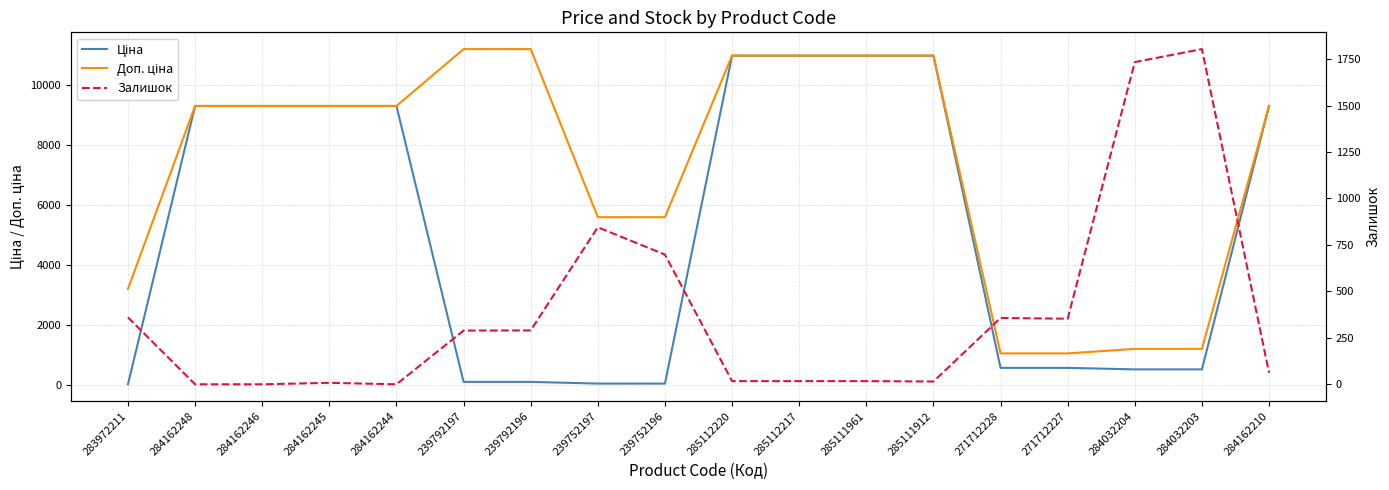

What is the label of the 5th point from the right?

271712228